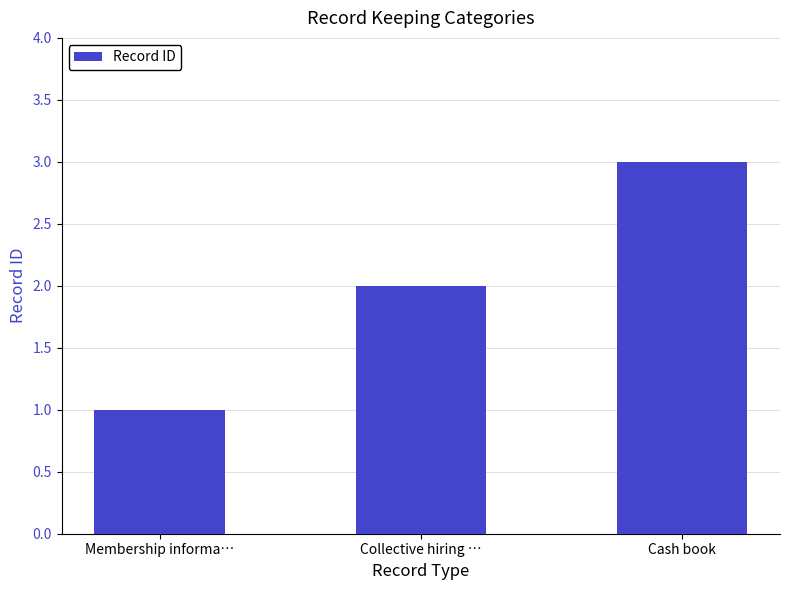

List the labels in order of value, largest first.

Cash book, Collective hiring …, Membership informa…